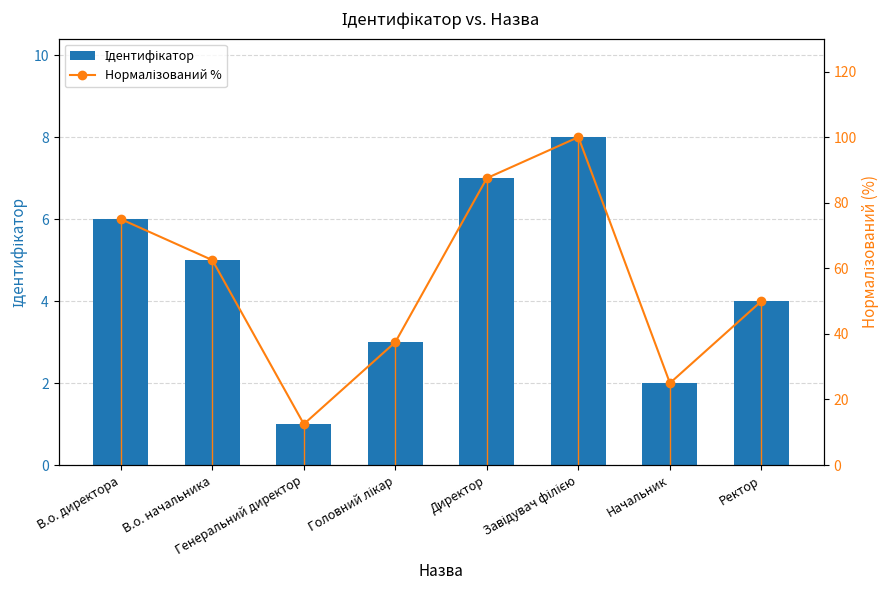

Which series changed the most between Головний лікар and Завідувач філією?

Нормалізований %